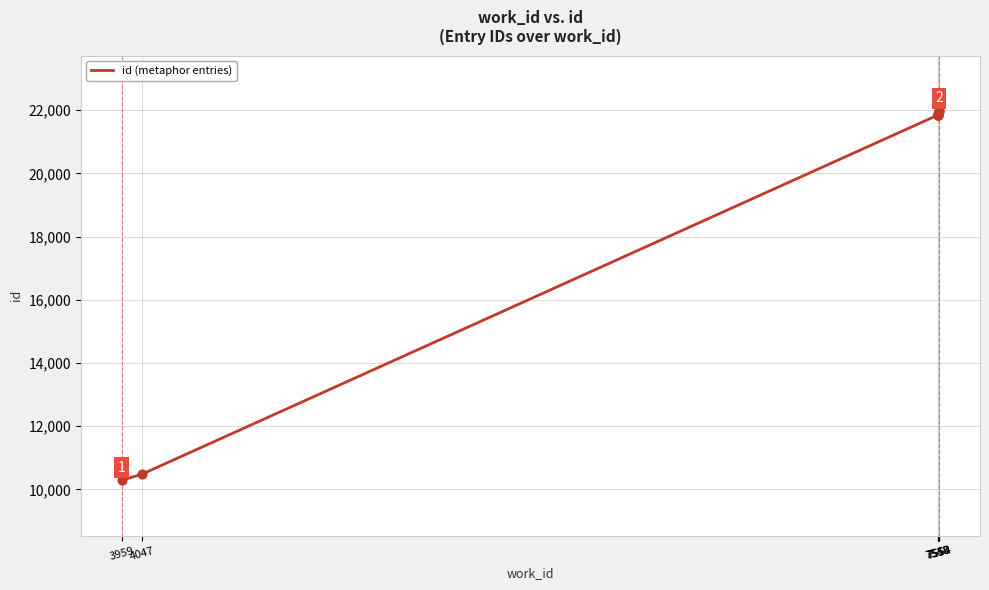

What is the ratio of the value at 7550 to the value at 7553?

1.0